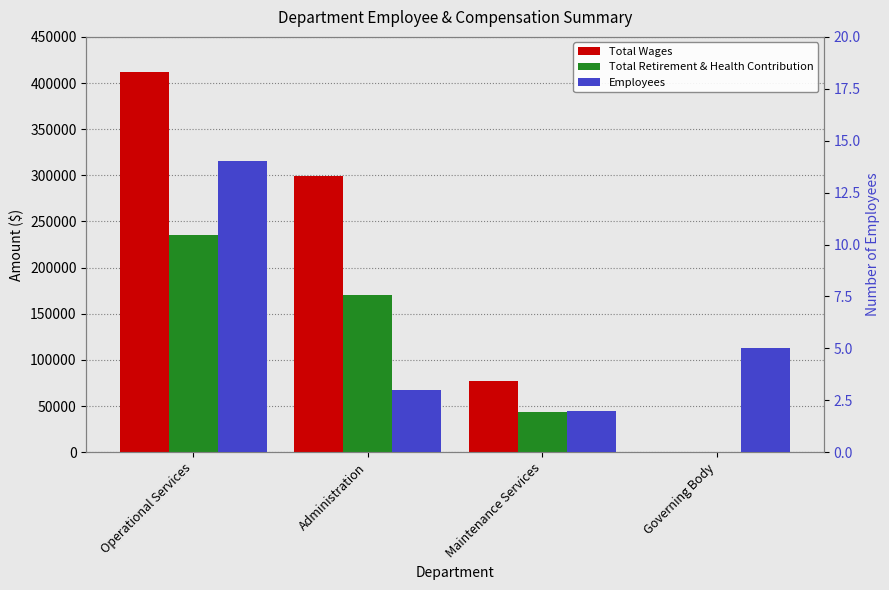

What is the maximum value shown in the chart?

411694